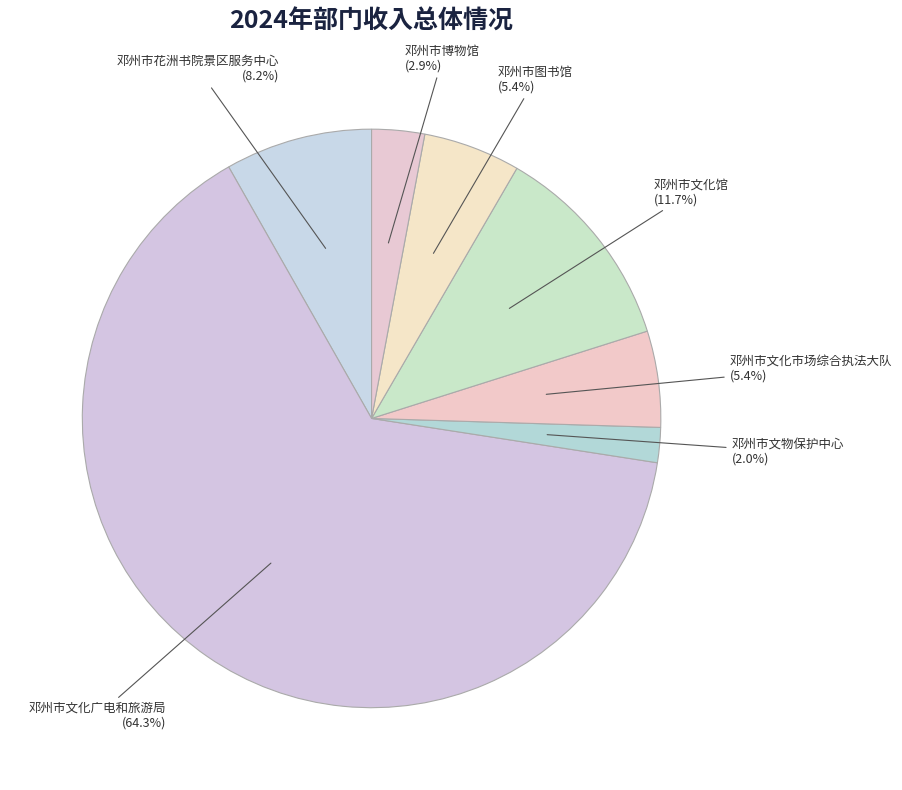

How many segments does this pie chart have?

7